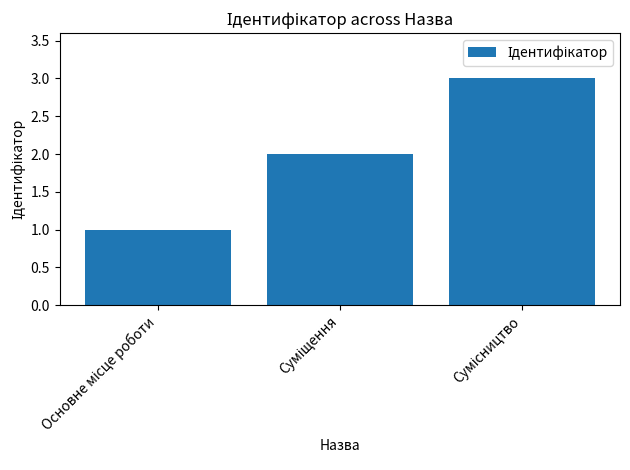

What is the sum of all values?

6